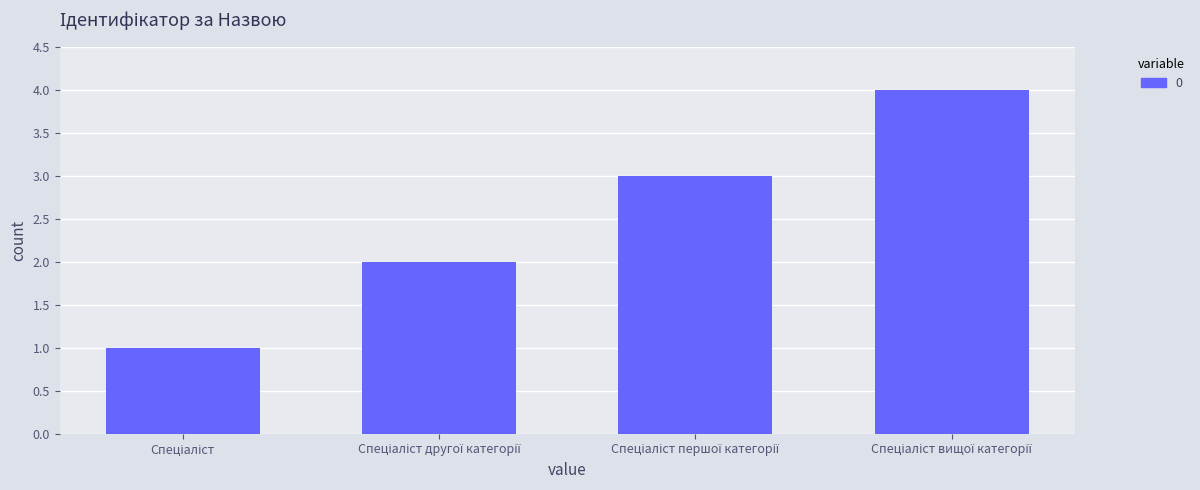

What is the difference between the maximum and minimum values?

3